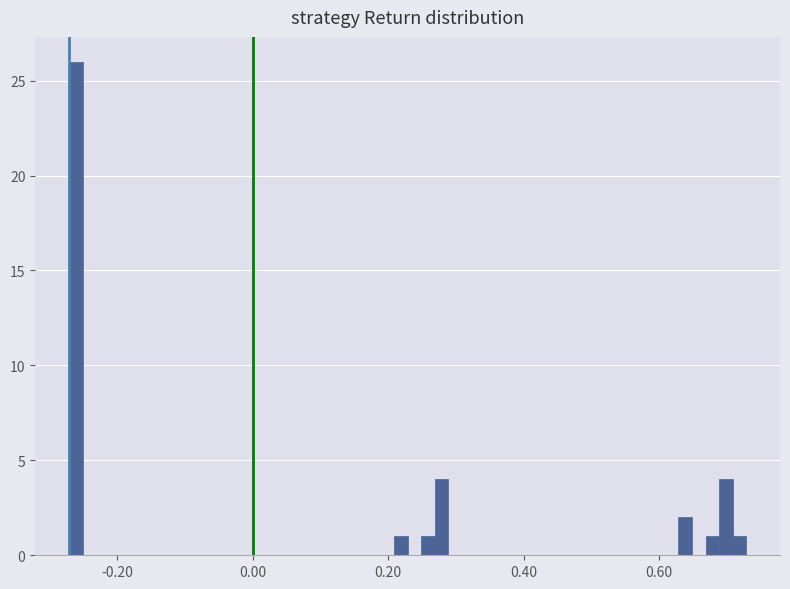

Read against the x-axis, roughly where is the centre of the tallest bar?

-0.26